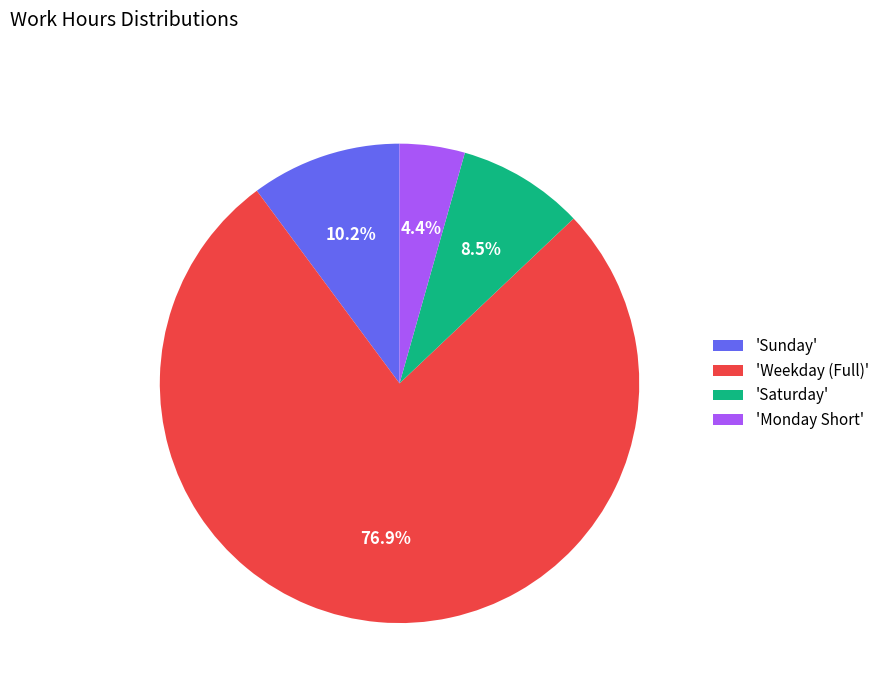

Is the sum of 'Weekday (Full)' and 'Monday Short' greater than half?

Yes